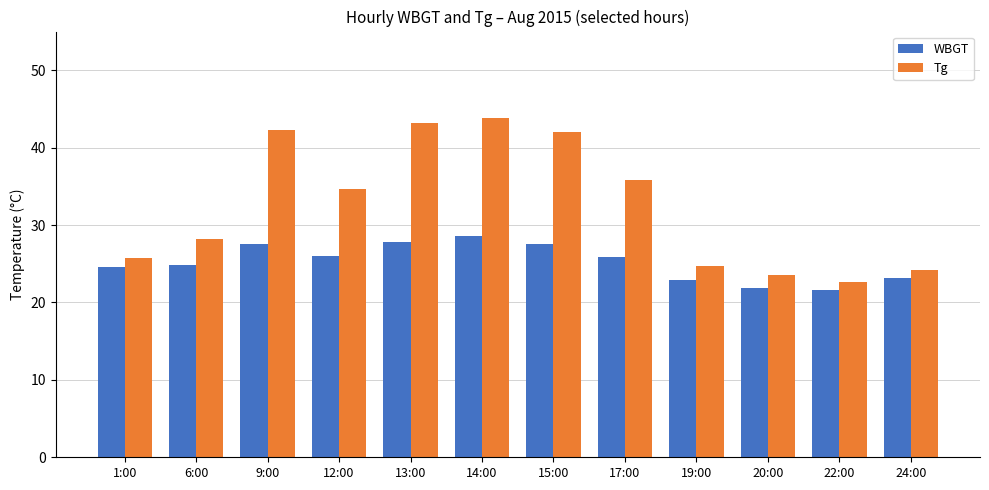

Is the value of Tg at 15:00 greater than the value of WBGT at 14:00?

Yes